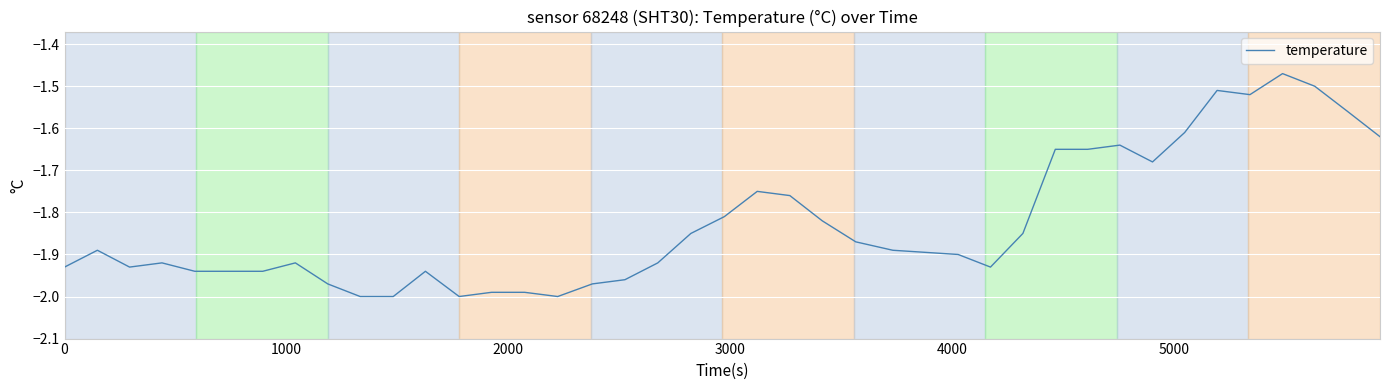

True or false: there are more than 0 points higher than both neighbors.

True